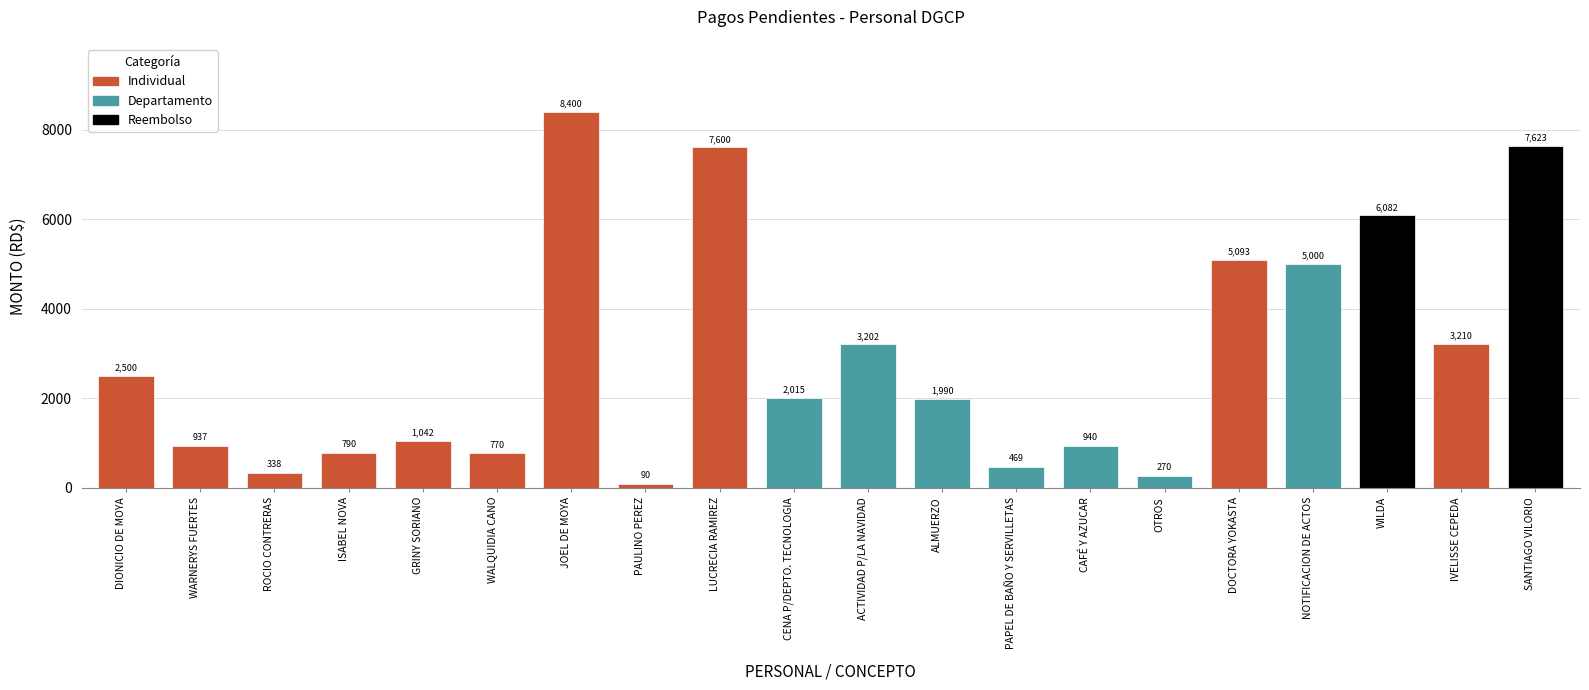

List the labels in order of value, smallest first.

PAULINO PEREZ, OTROS, ROCIO CONTRERAS, PAPEL DE BAÑO Y SERVILLETAS, WALQUIDIA CANO, ISABEL NOVA, WARNERYS FUERTES, CAFÉ Y AZUCAR, GRINY SORIANO, ALMUERZO, CENA P/DEPTO. TECNOLOGIA, DIONICIO DE MOYA, ACTIVIDAD P/LA NAVIDAD, IVELISSE CEPEDA, NOTIFICACION DE ACTOS, DOCTORA YOKASTA, WILDA, LUCRECIA RAMIREZ, SANTIAGO VILORIO, JOEL DE MOYA